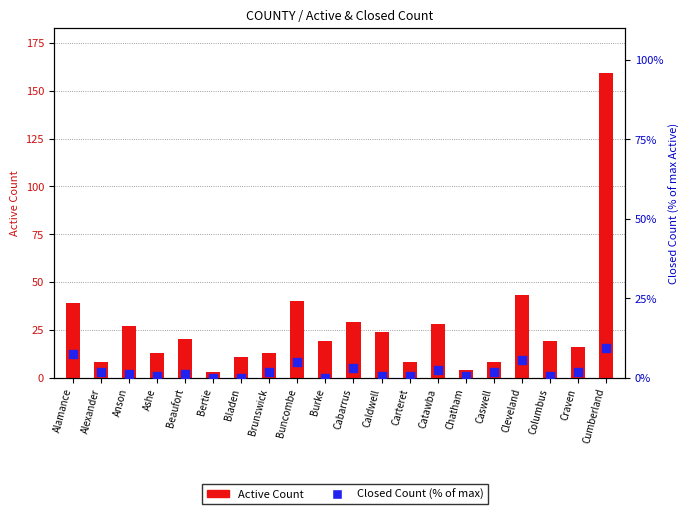

At which category is the sum across all series the highest?

Cumberland